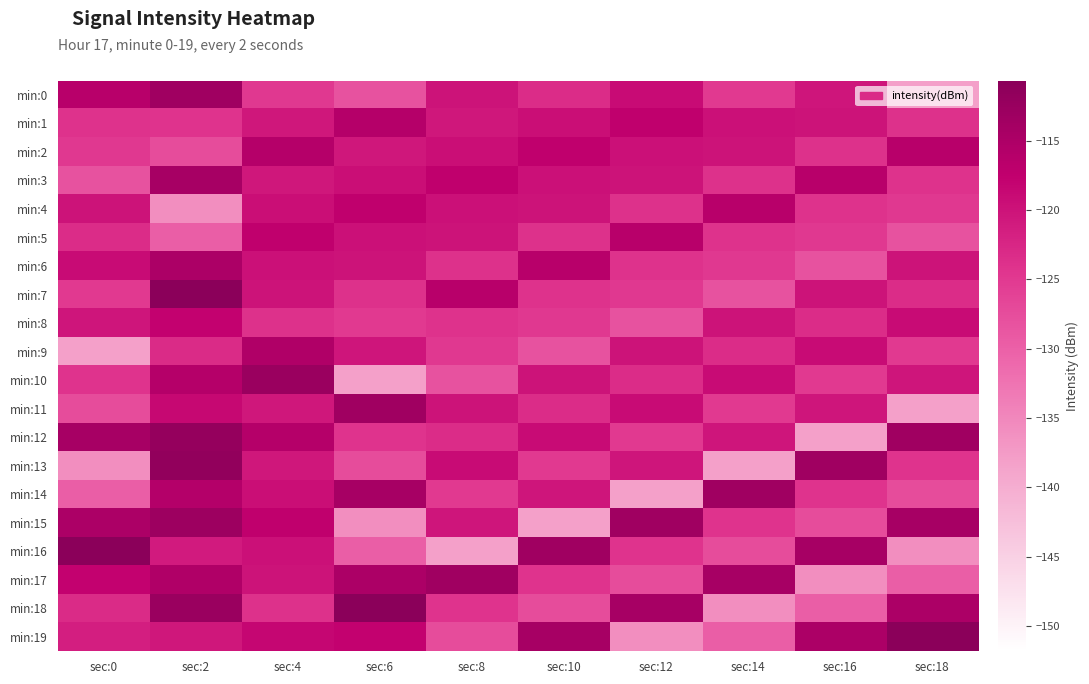

Which has a higher value, sec:12 or sec:6?

sec:12